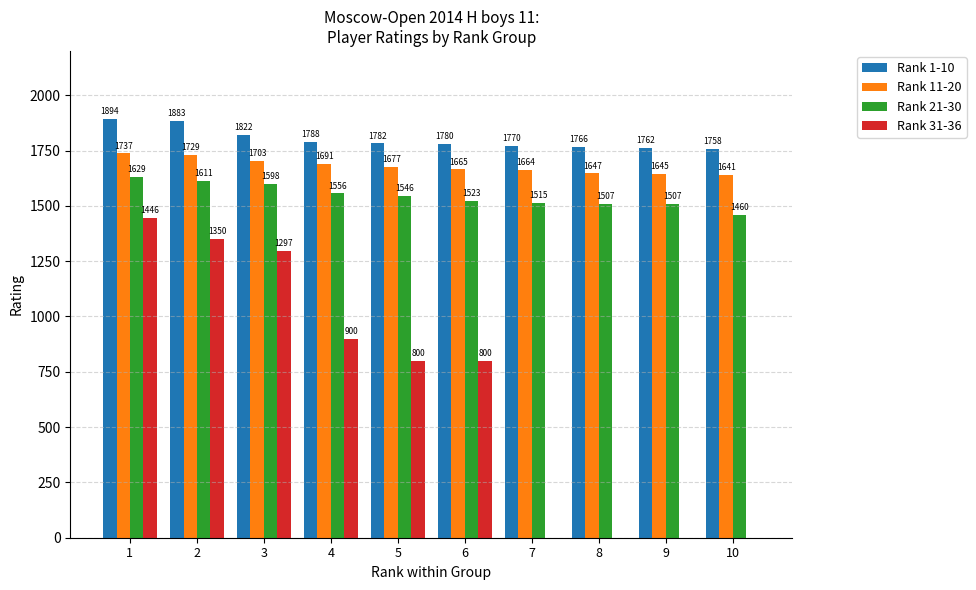

Is the value of Rank 31-36 at 3 greater than the value of Rank 11-20 at 9?

No